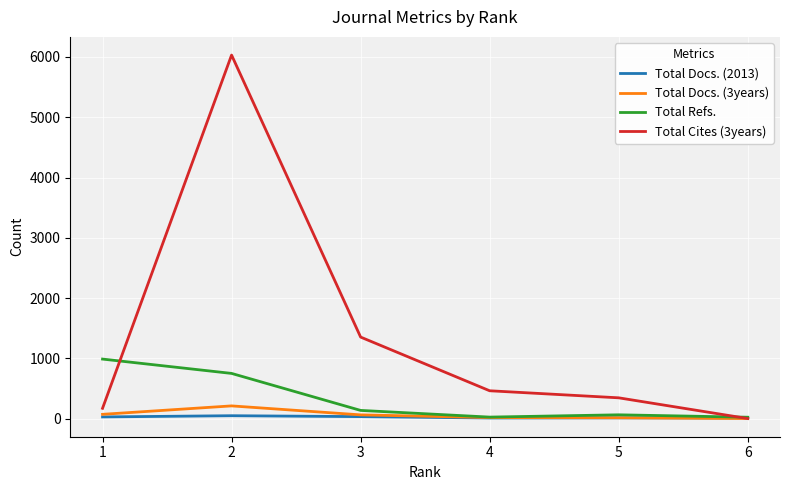

Which has a higher value, 3 or 2?

2